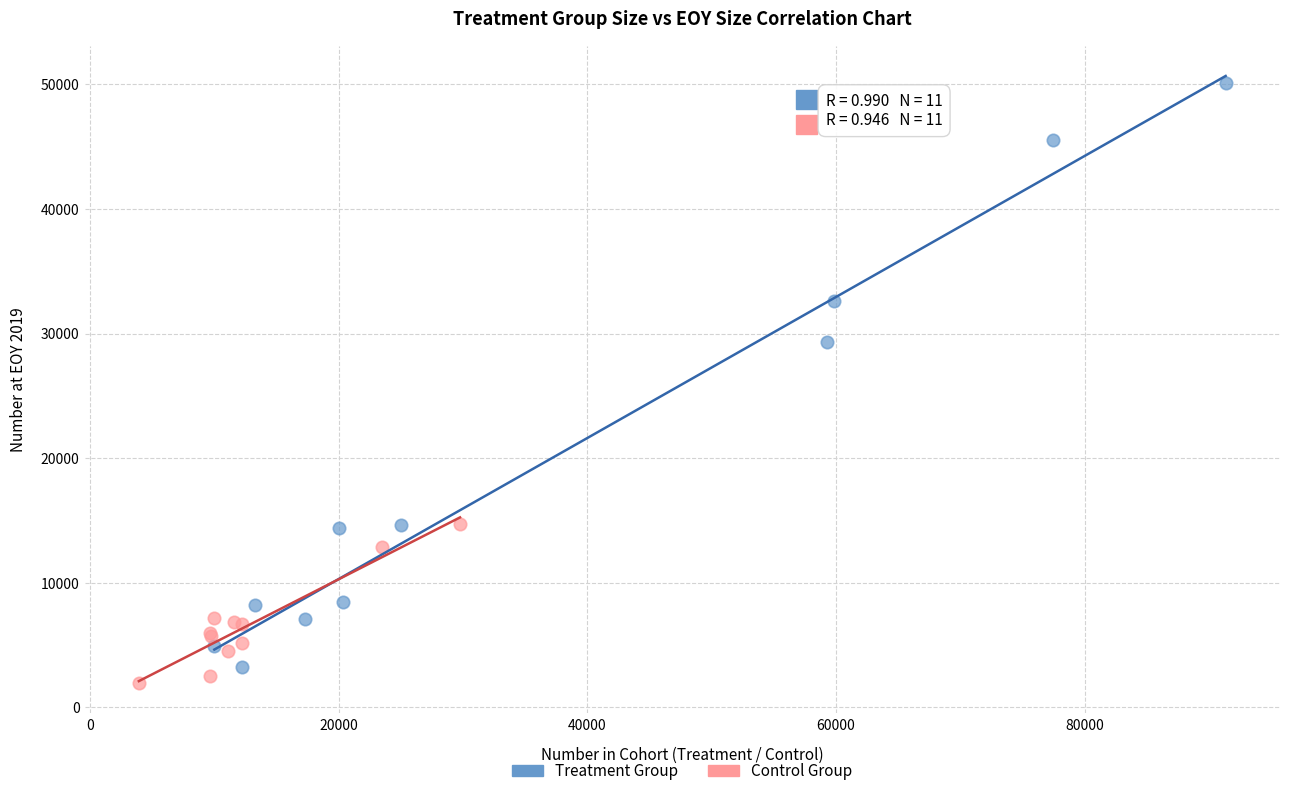

Which series reaches the maximum Y coordinate?

Treatment Group